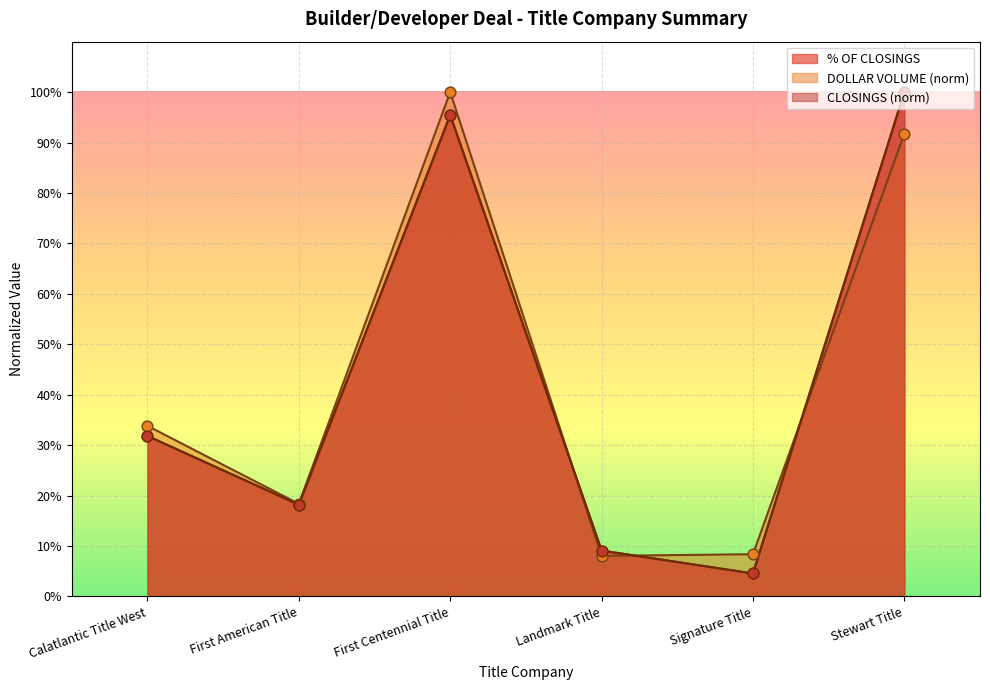

At which category is the sum across all series the highest?

Stewart Title